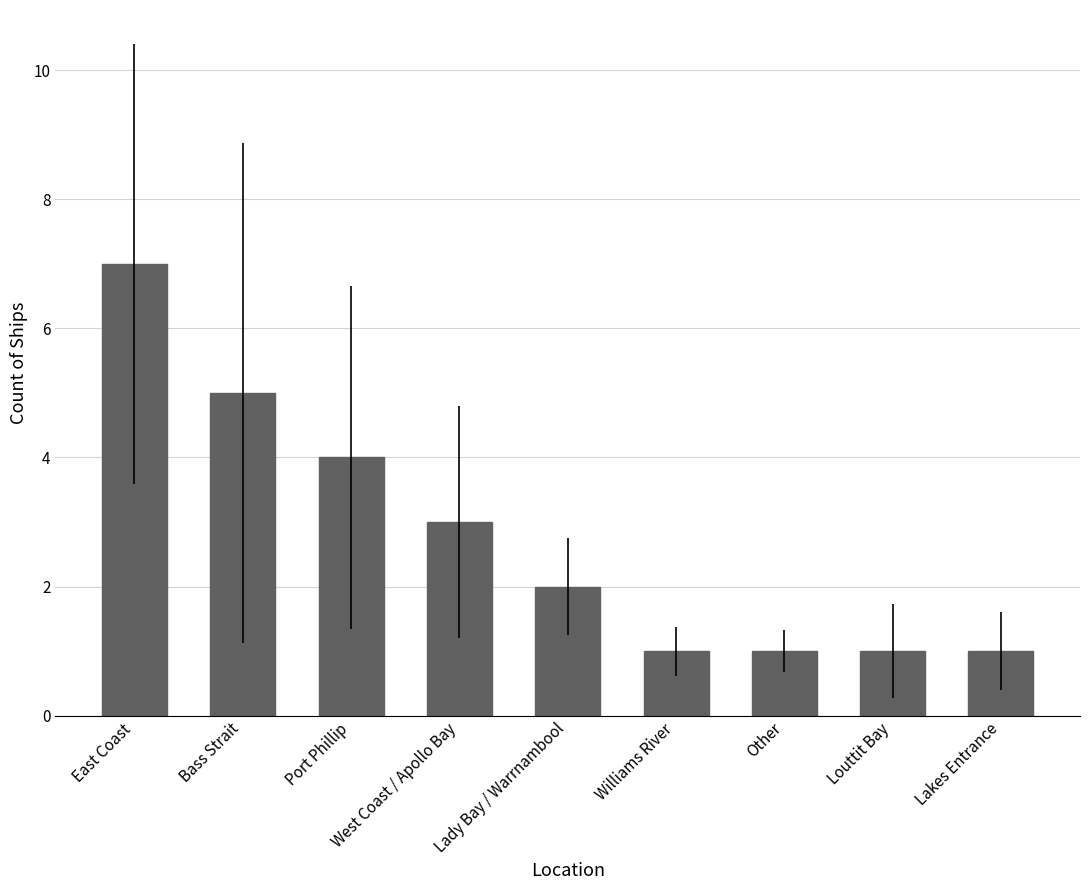

True or false: the data shows 7 at East Coast.

True